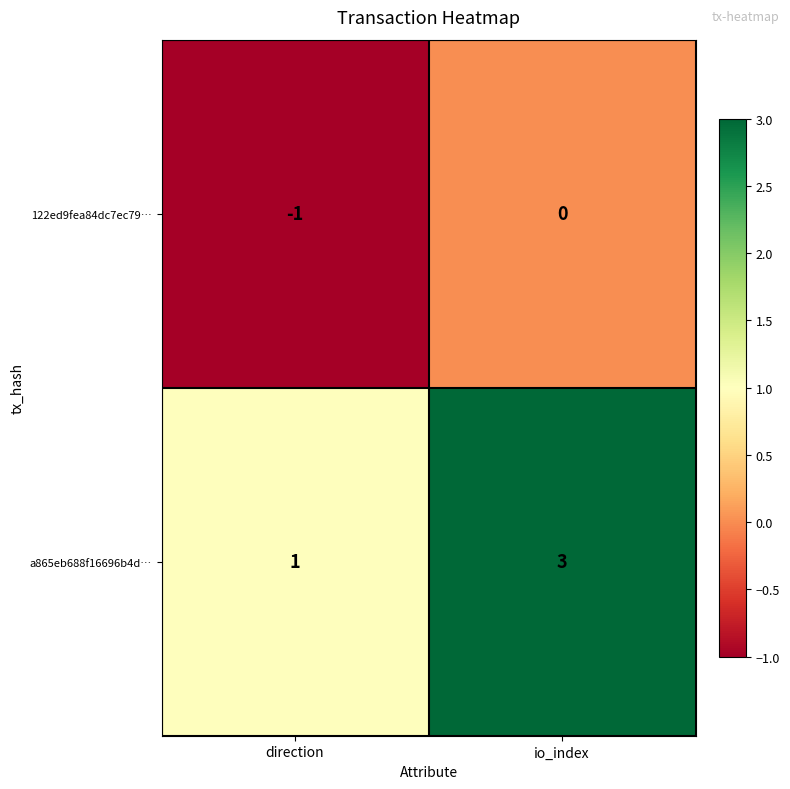

Where is 122ed9fea84dc7ec79… nearest to the value 0?

io_index